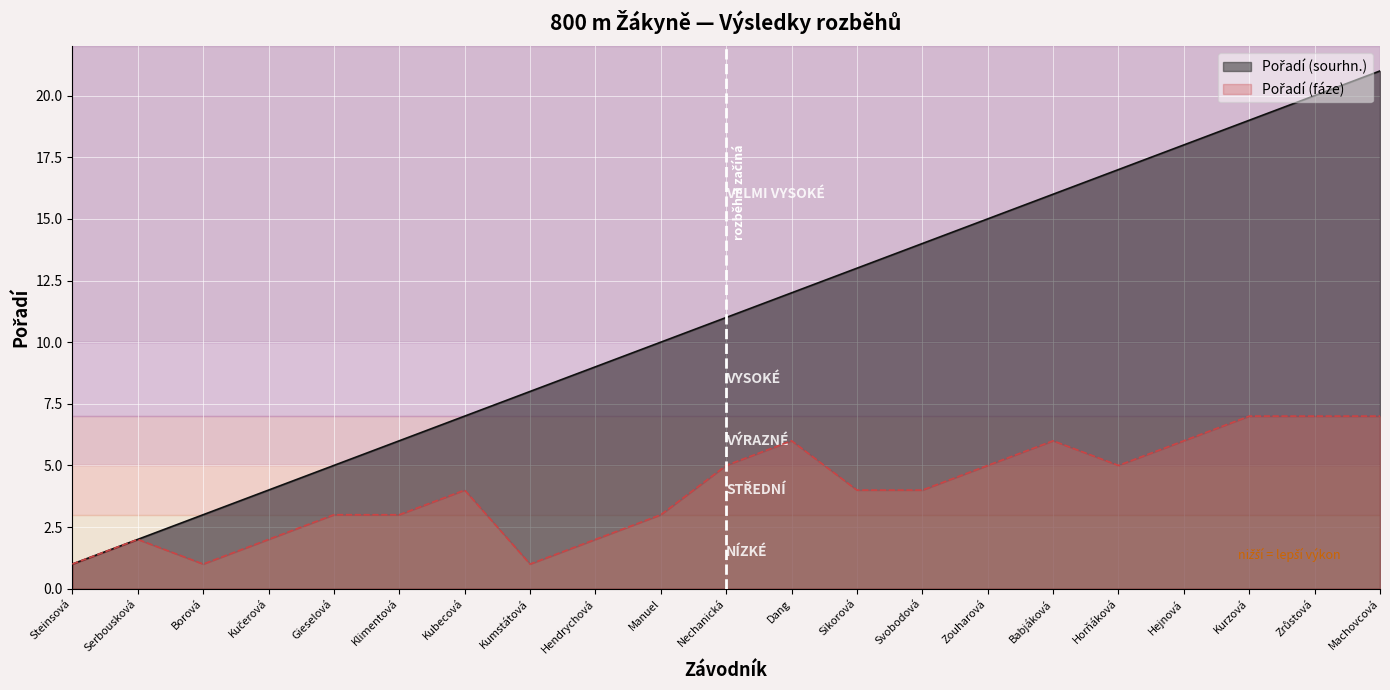

How many lines are shown in the chart?

2